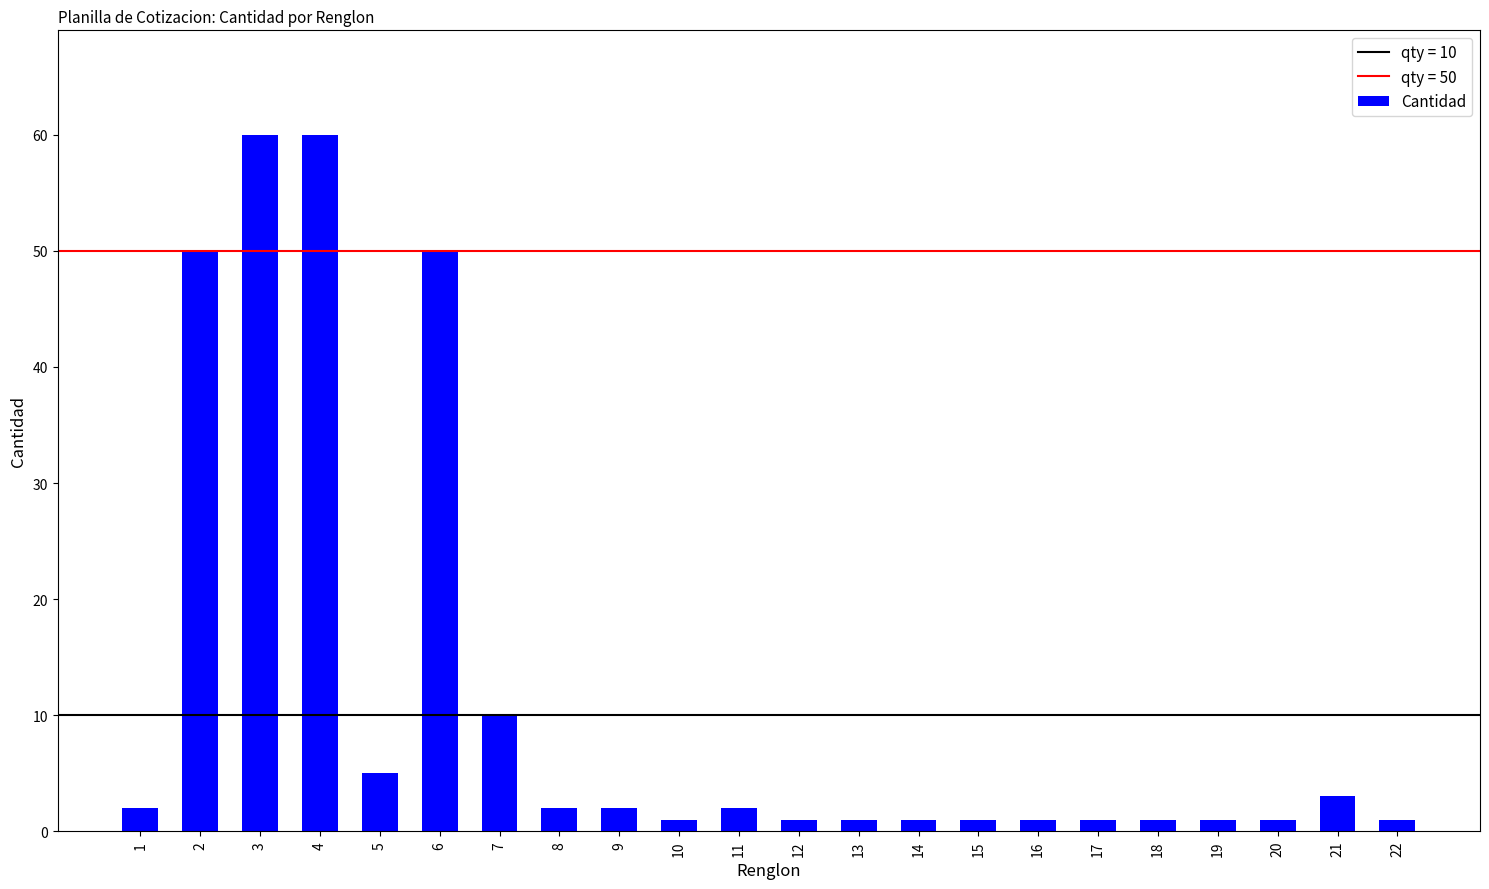

Count the number of data series in this chart.

1